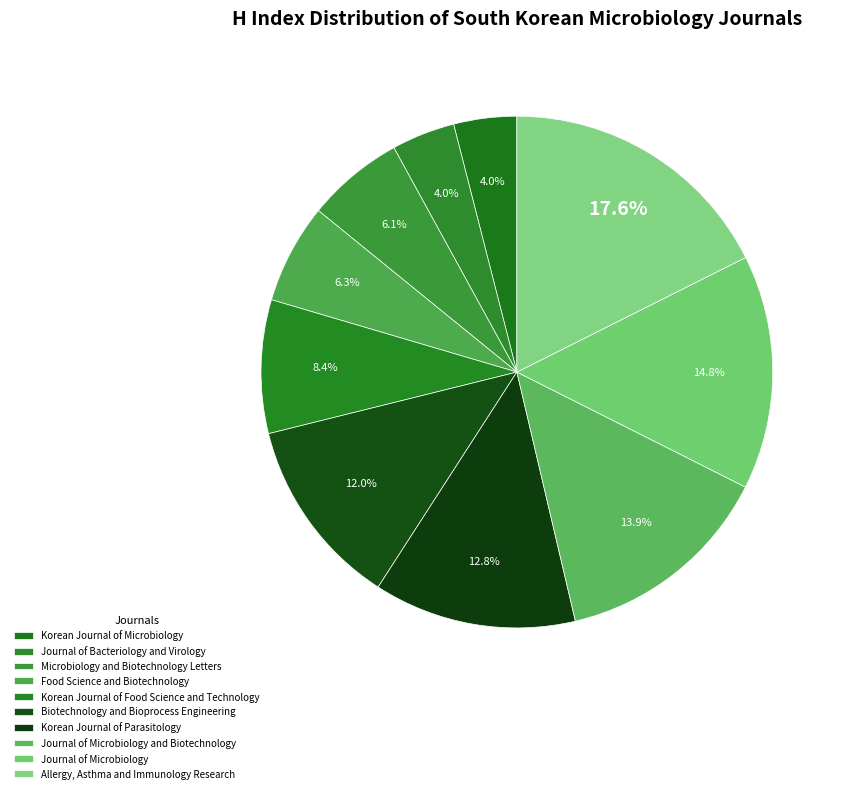

True or false: Allergy, Asthma and Immunology Research accounts for 25% of the total.

False